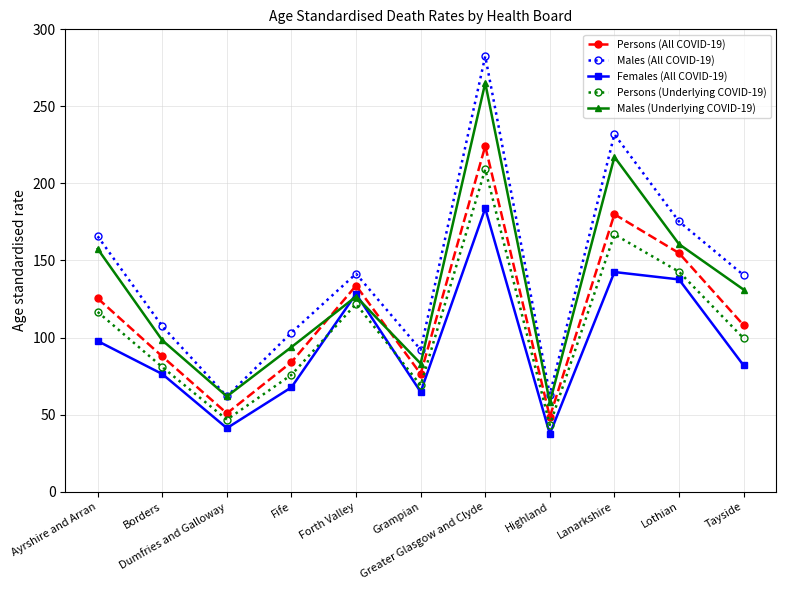

At Lanarkshire, list the series in order from smallest to largest.

Females (All COVID-19), Persons (Underlying COVID-19), Persons (All COVID-19), Males (Underlying COVID-19), Males (All COVID-19)